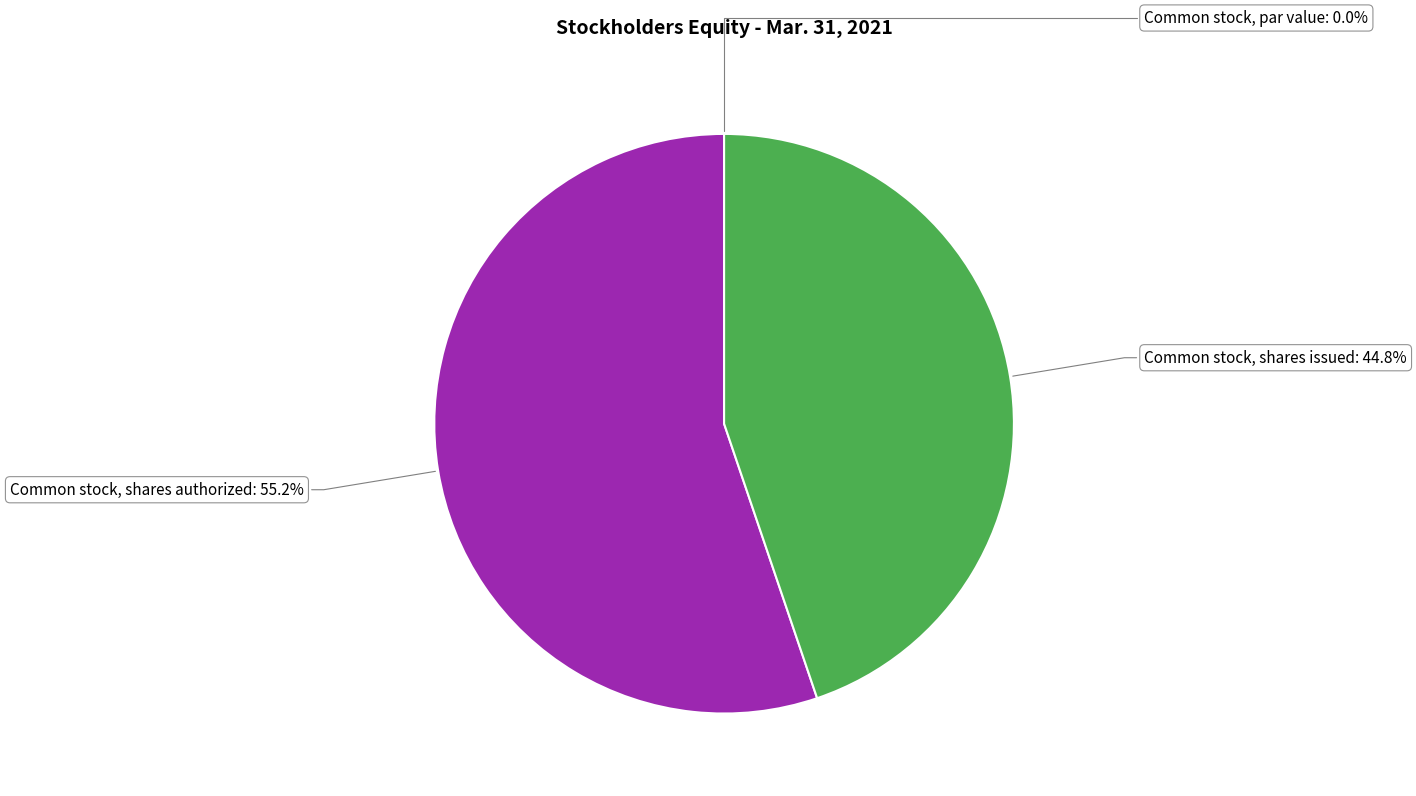

Which slice represents more than half of the pie?

Common stock, shares authorized